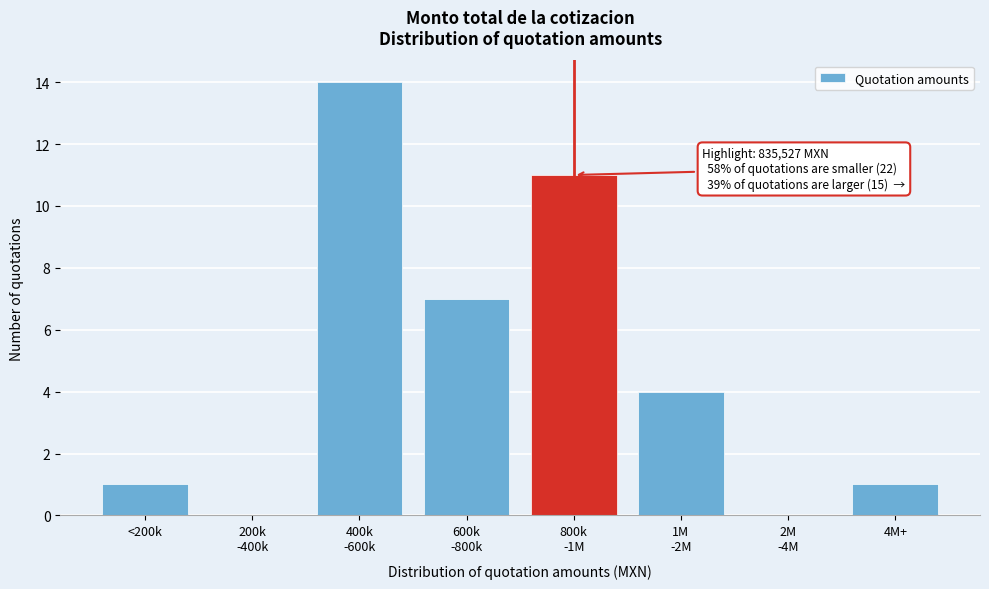

The chart shows a value of 1 at <200k. True or false?

True